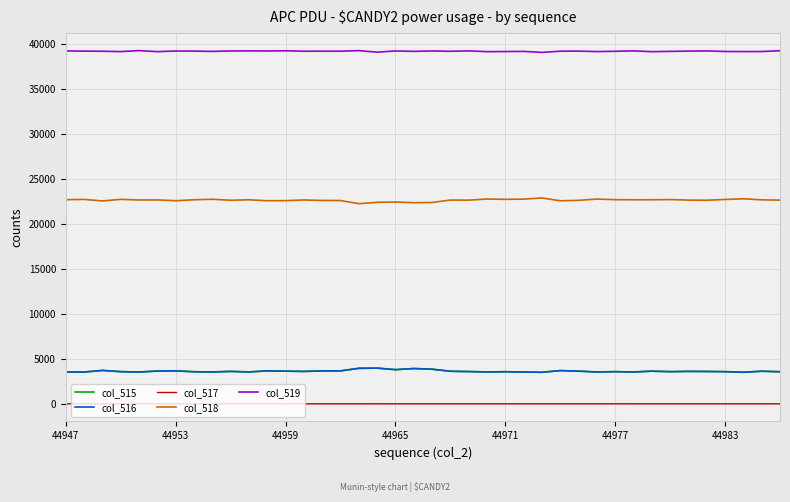

At how many categories does at least one series exceed 10119?

40